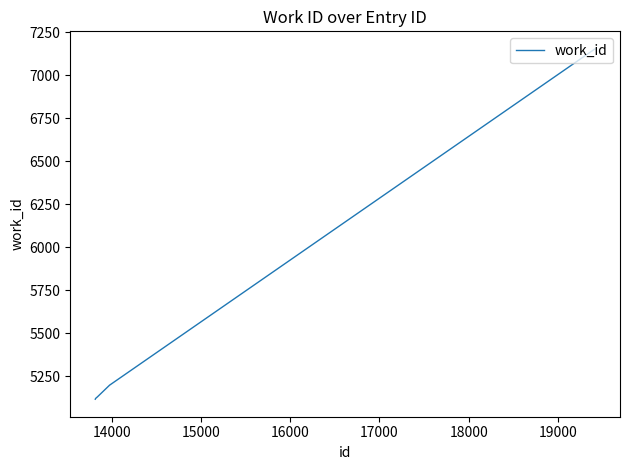

What is the greatest value displayed?

7154